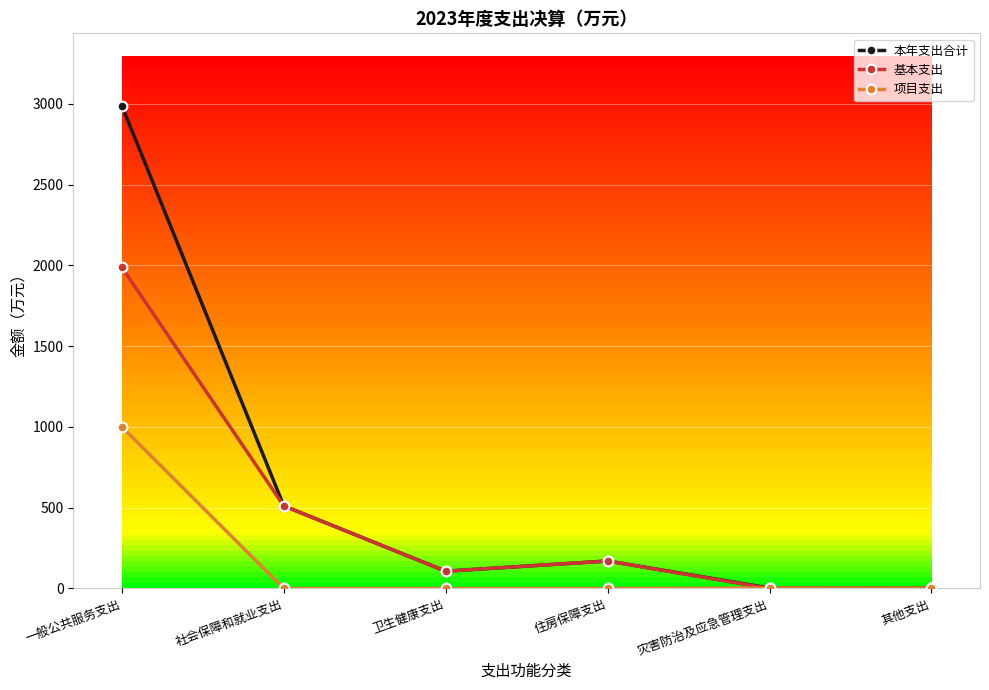

At which category is the sum across all series the highest?

一般公共服务支出